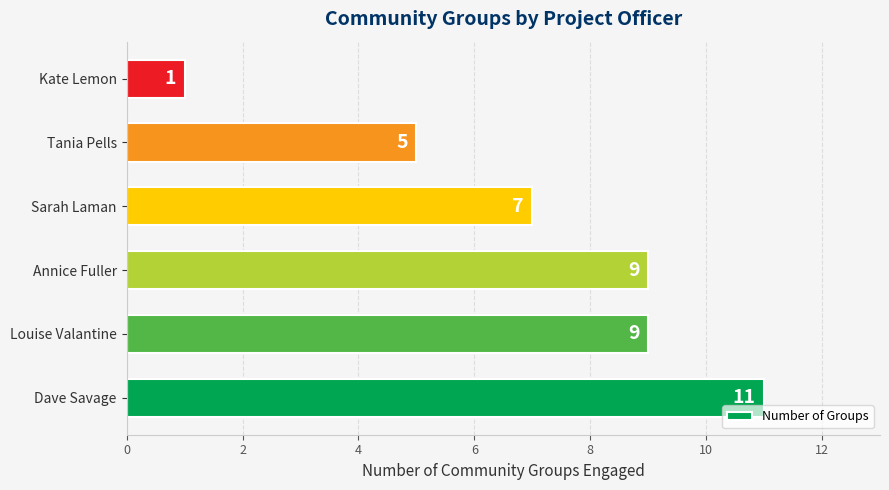

What is the maximum value shown in the chart?

11